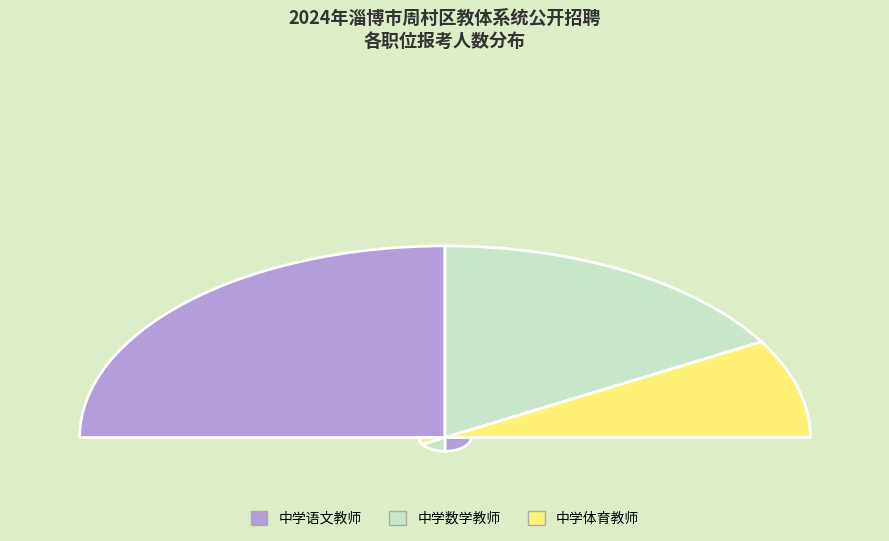

To the nearest percent, what is the difference between the 中学数学教师 and 中学体育教师 slice percentages?

17%